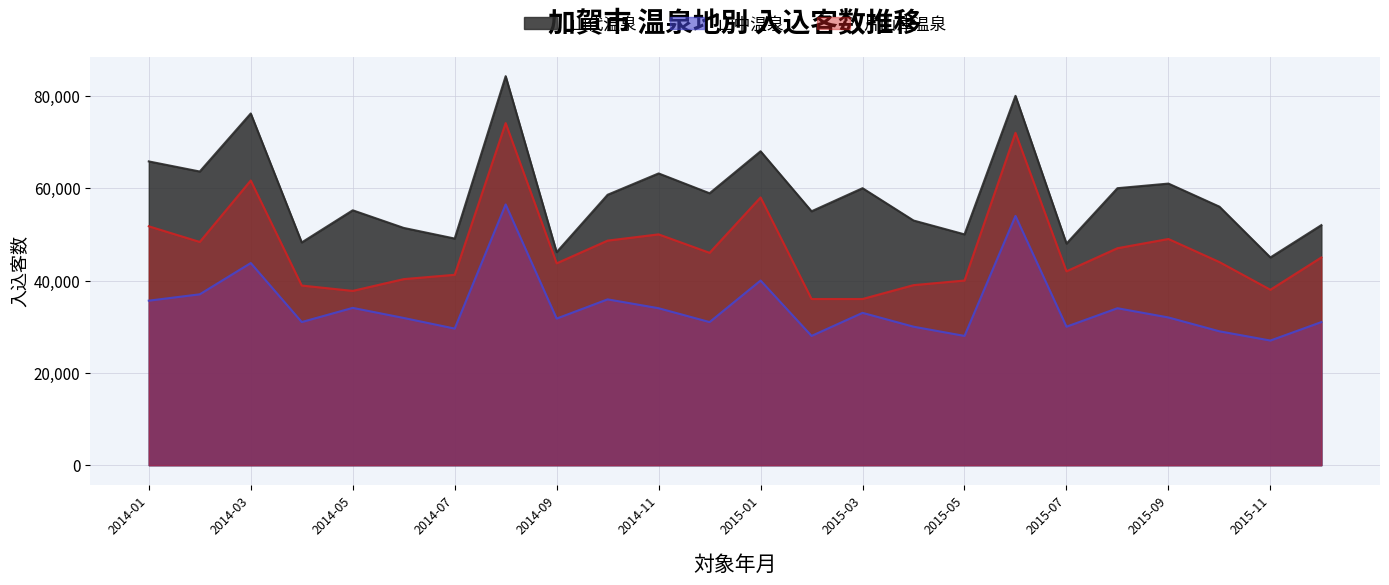

Between 2015-07 and 2015-10, which series saw the biggest shift?

山代温泉